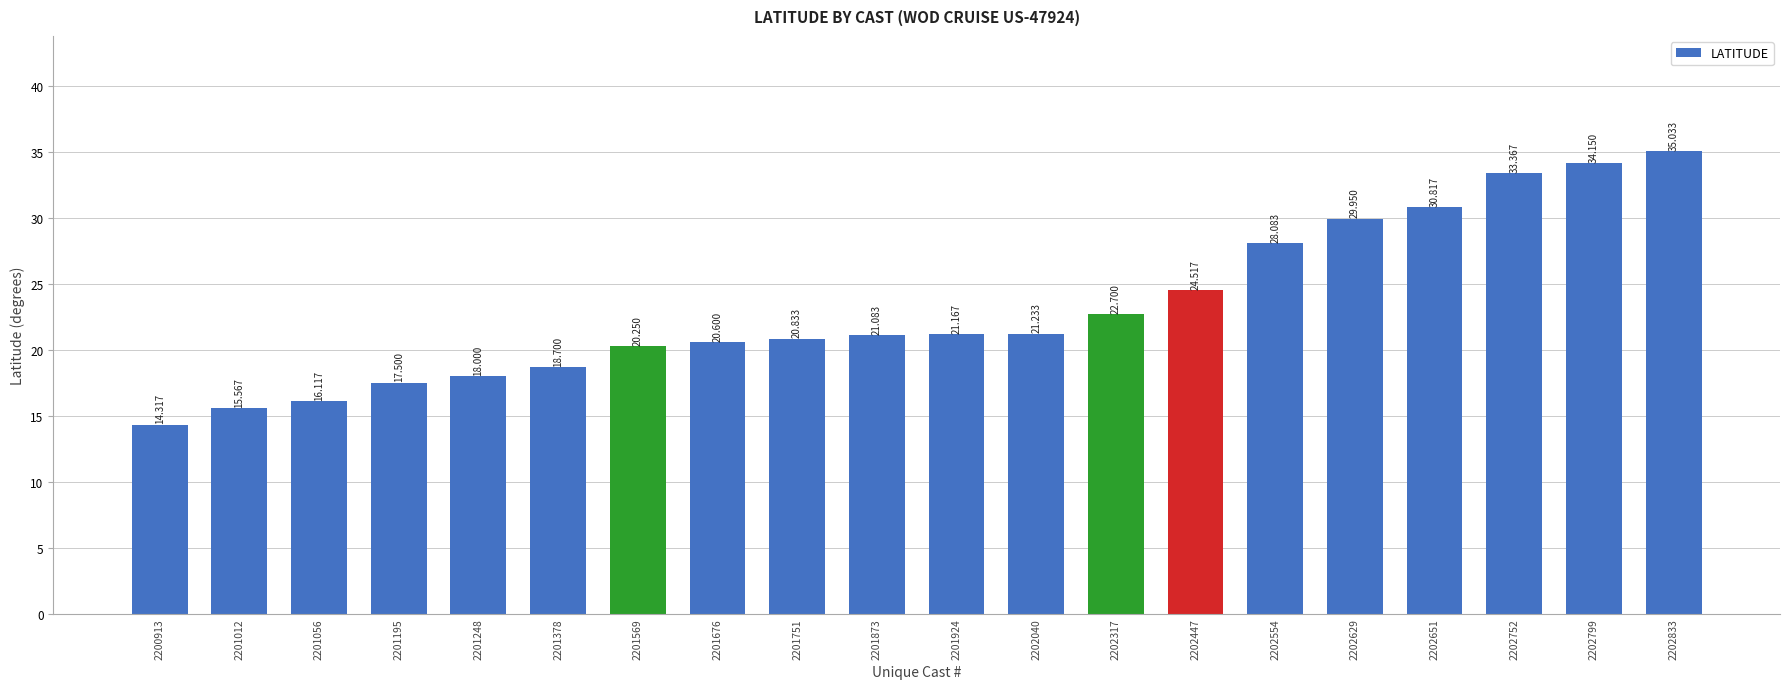

What is the average value?

23.2